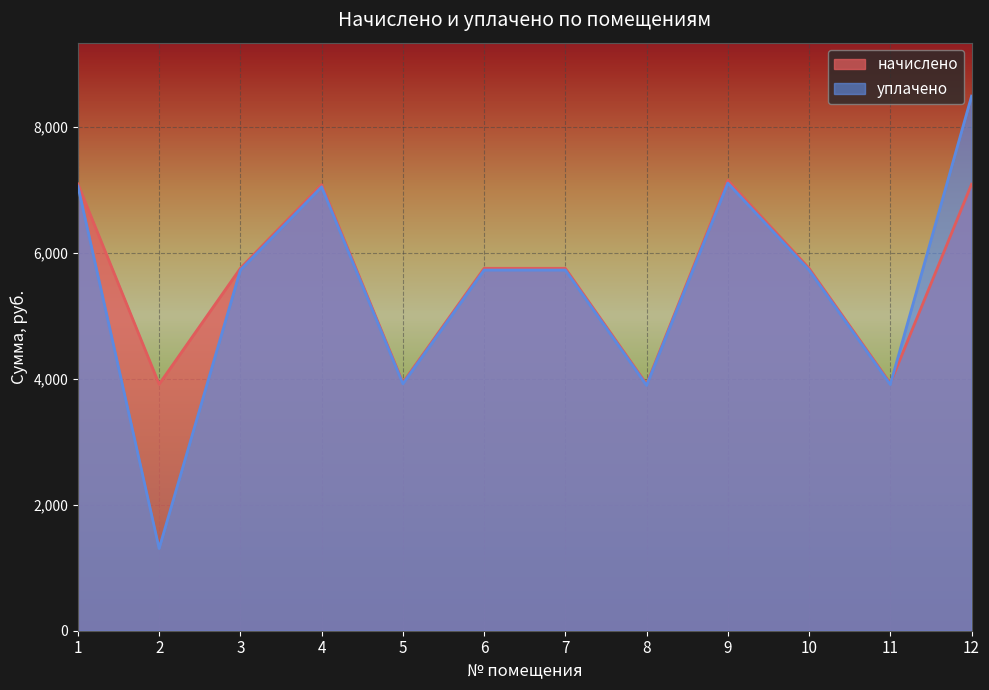

At which label does начислено reach its peak?

9